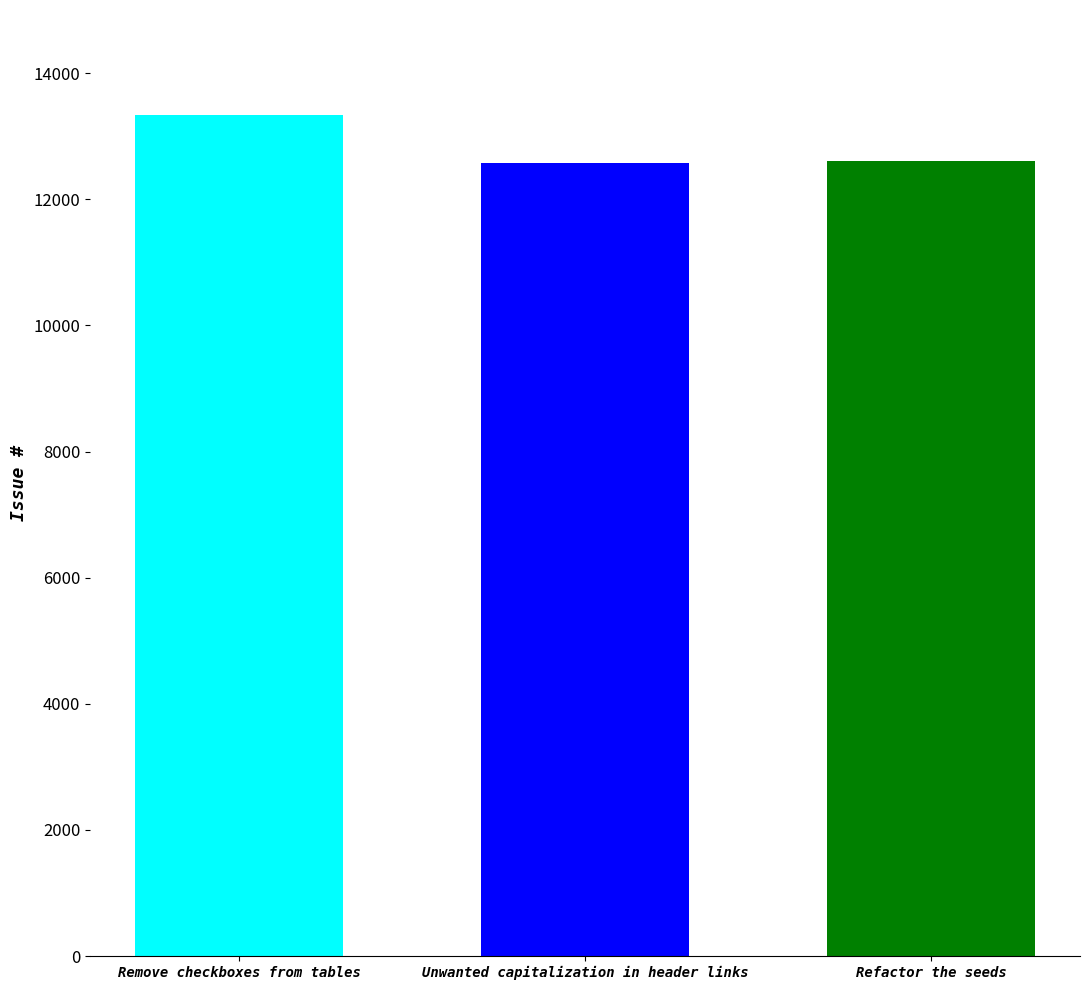

Approximately how many times larger is the value at Refactor the seeds compared to Unwanted capitalization in header links?

1.0